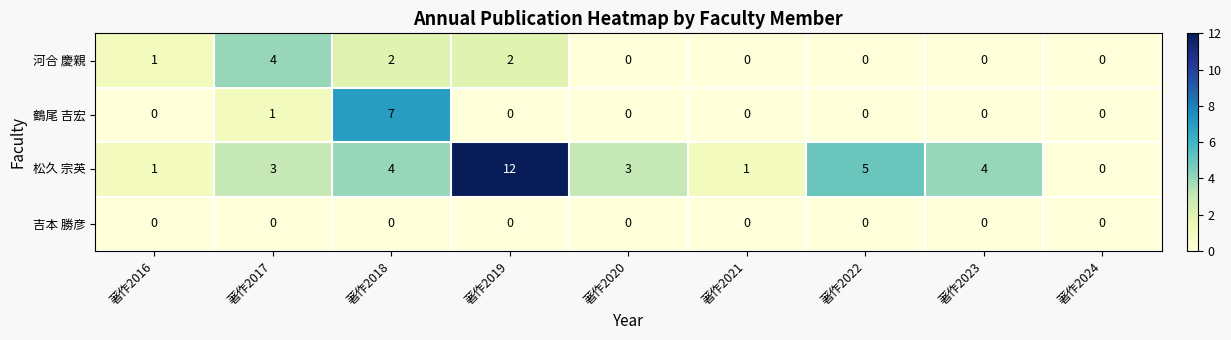

Read the 松久 宗英 value at 著作2020, to the nearest 5.

5